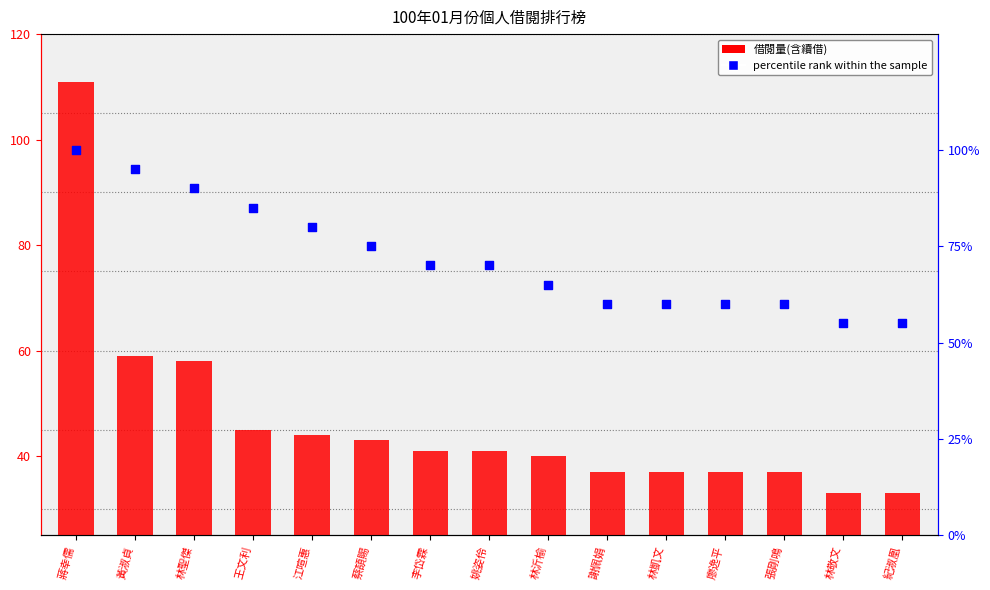

Which series contains the lowest Y value?

借閱量(含續借)